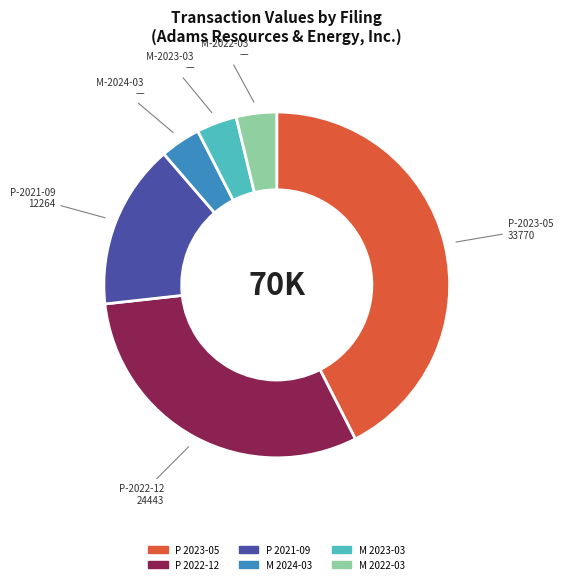

Does any single category account for the majority?

No